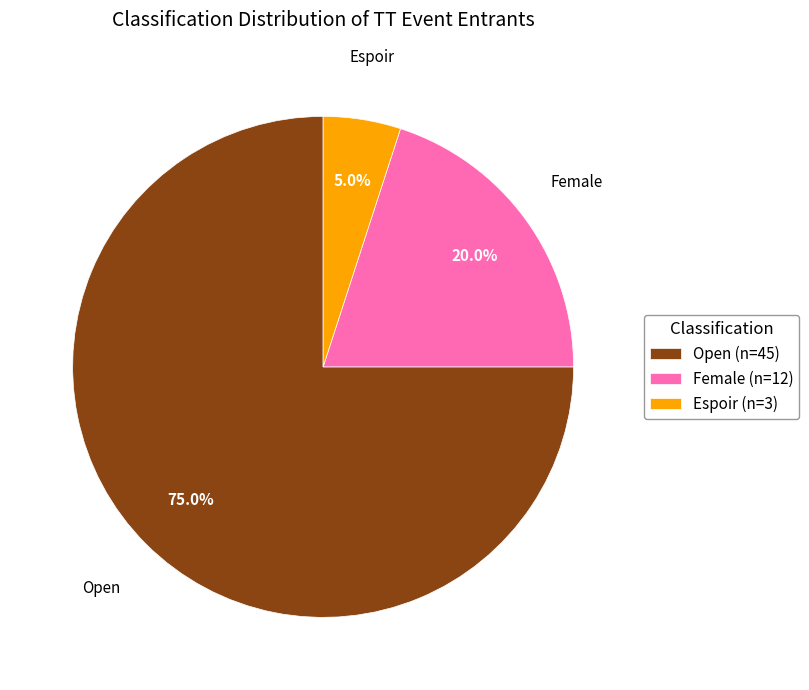

To the nearest percent, what is the average slice percentage?

33%